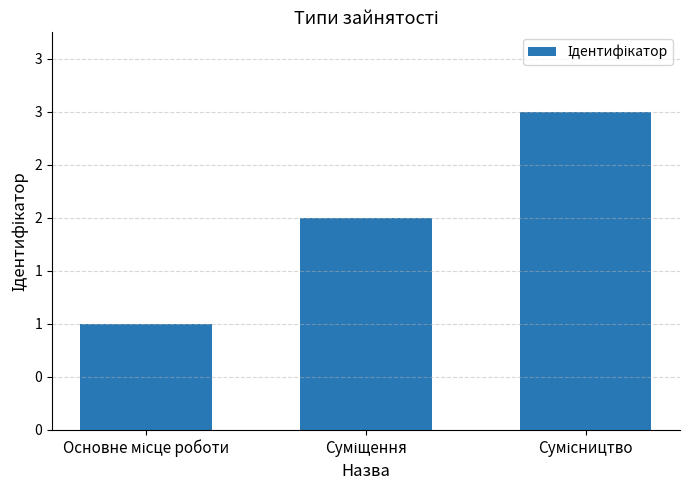

Rank the categories by value from highest to lowest.

Сумісництво, Суміщення, Основне місце роботи